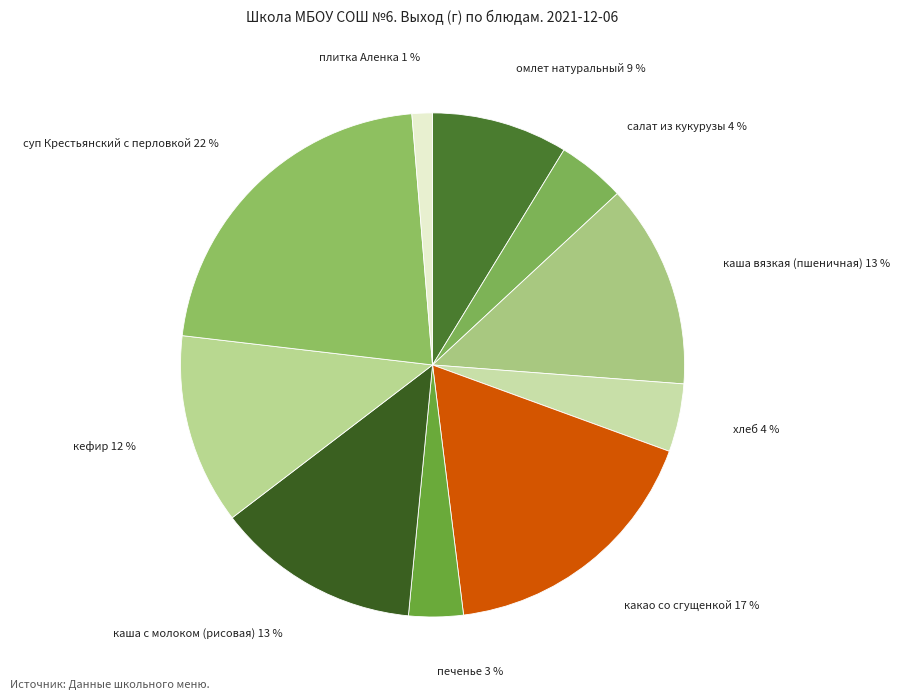

Combined, do омлет натуральный 9 % and плитка Аленка 1 % account for over 50%?

No